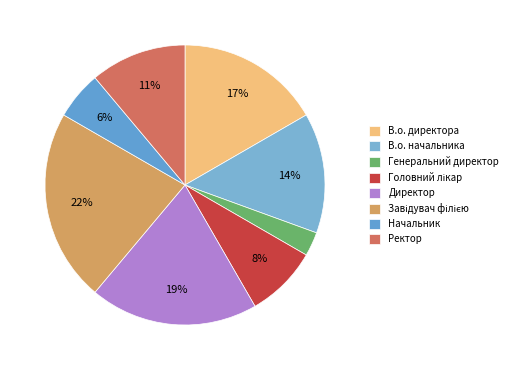

To the nearest percent, what portion does Директор represent?

19%